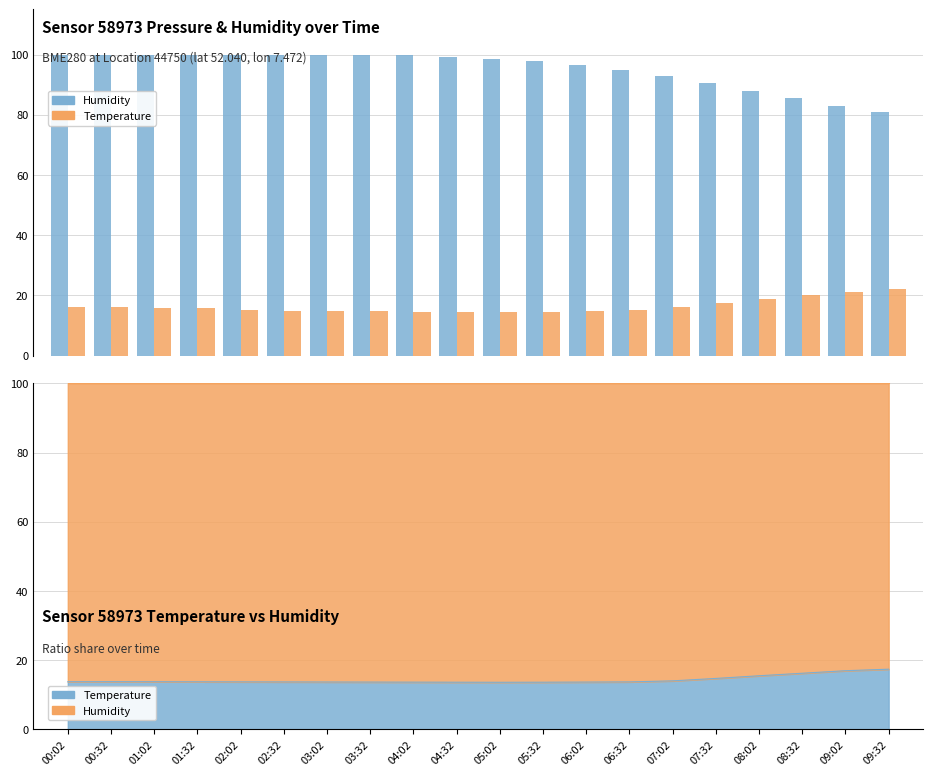

Rank the categories by Humidity value from highest to lowest.

00:02, 00:32, 01:02, 01:32, 02:02, 02:32, 03:02, 03:32, 04:02, 04:32, 05:02, 05:32, 06:02, 06:32, 07:02, 07:32, 08:02, 08:32, 09:02, 09:32